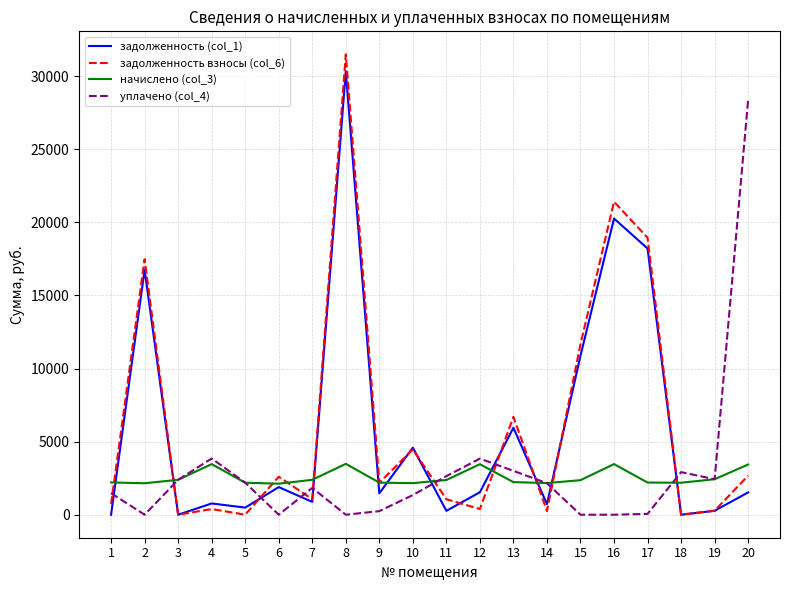

Is the value of начислено (col_3) at 12 greater than the value of уплачено (col_4) at 8?

Yes